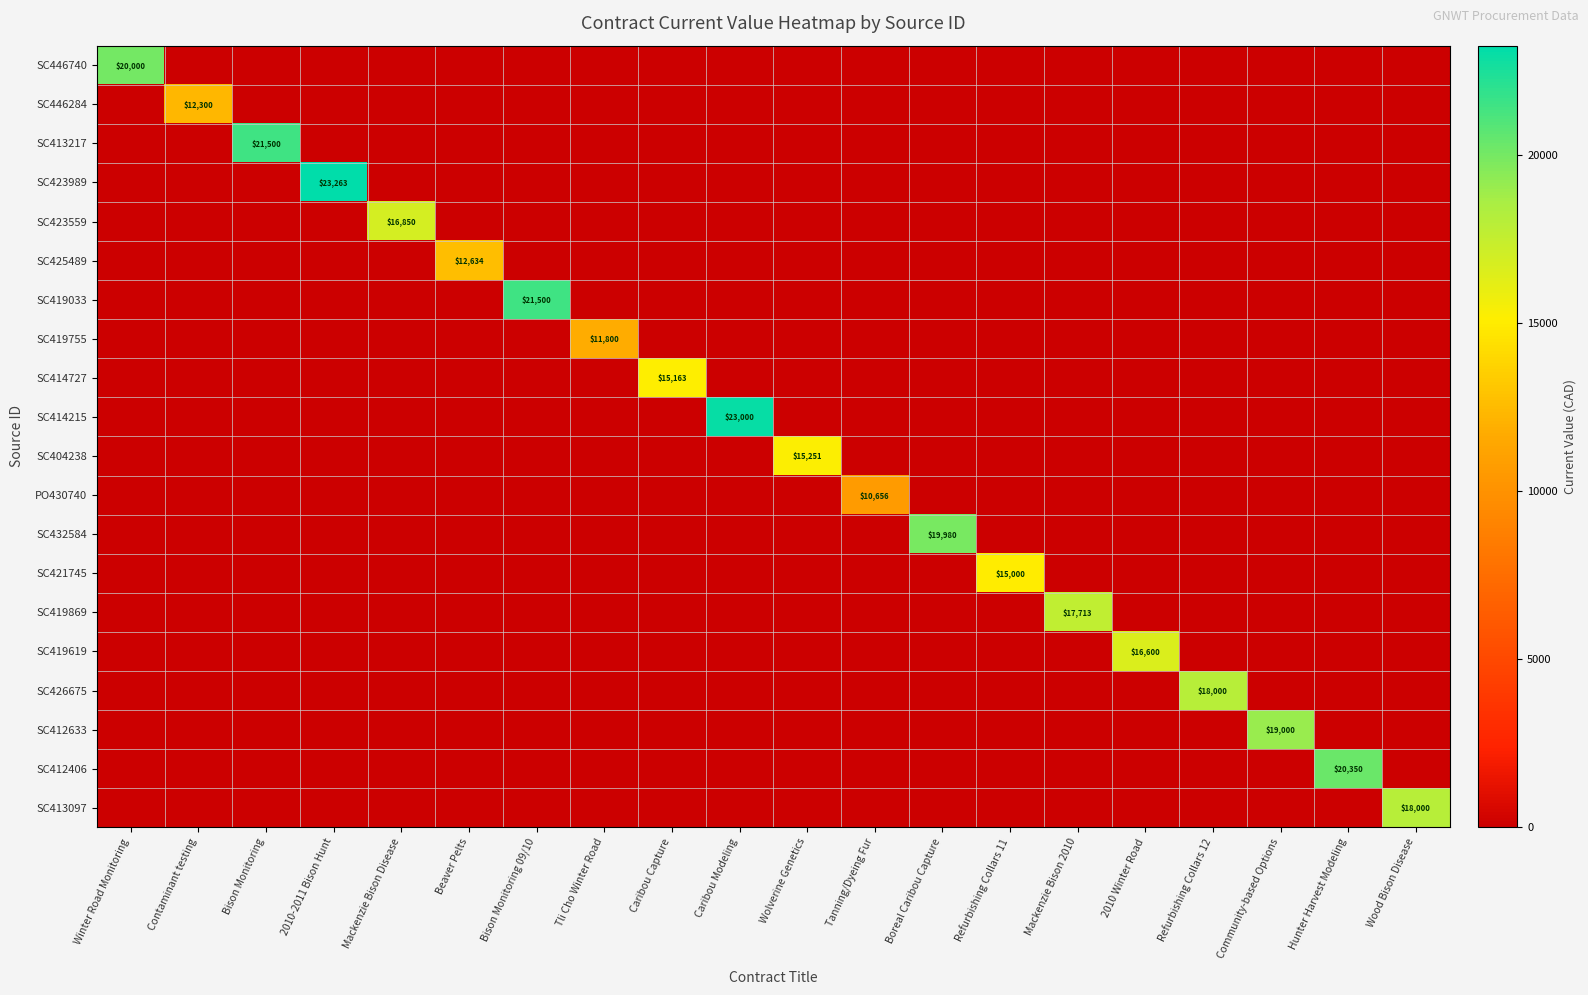

What is the highest value of the SC423559 series?

16849.8